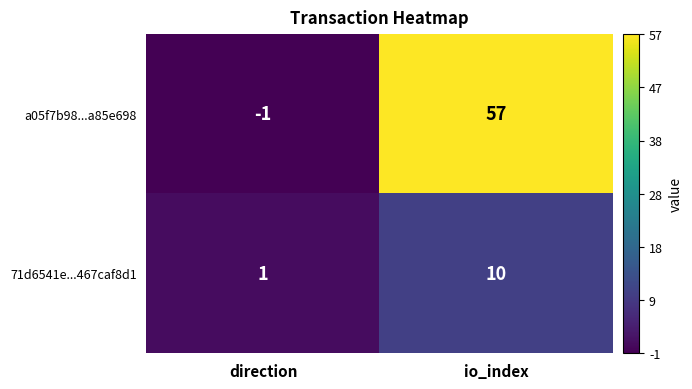

Which label corresponds to the smallest value in the chart?

direction